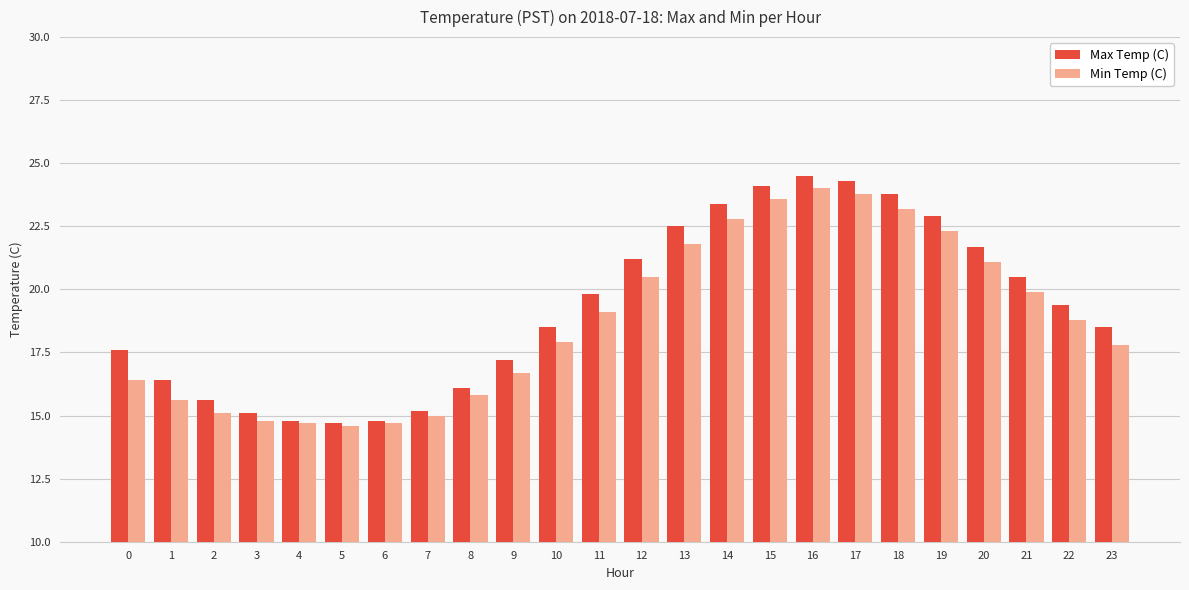

What is the greatest value displayed?

24.5